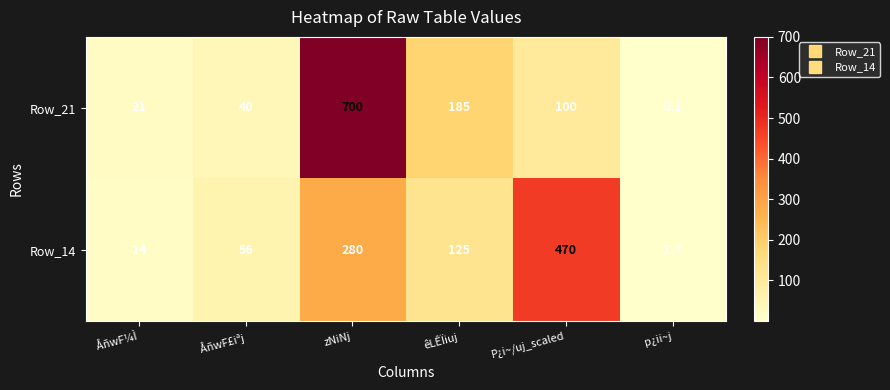

Which series has the largest total across all categories?

Row_21